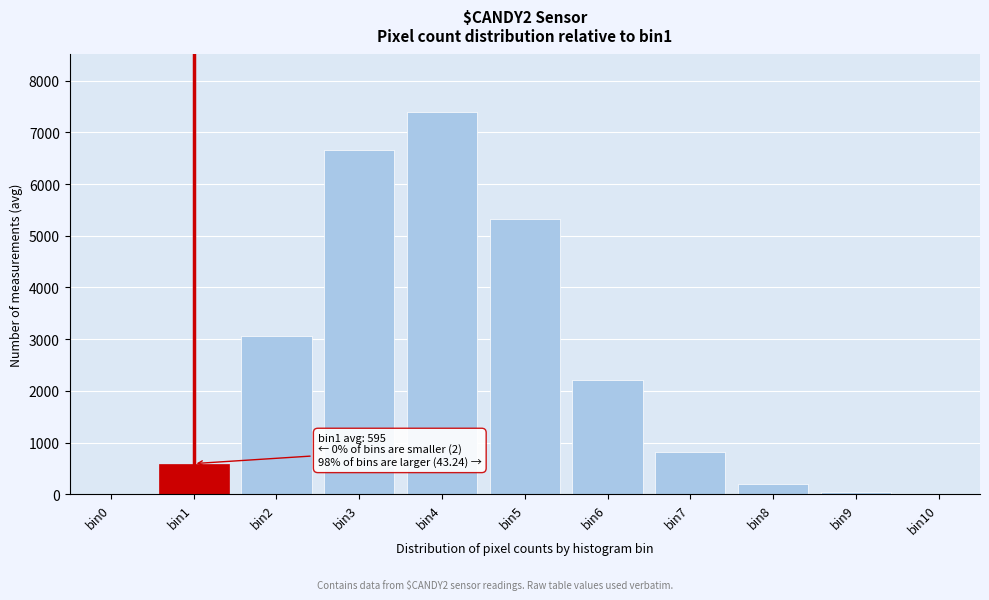

What is the sum of all values?

26315.3